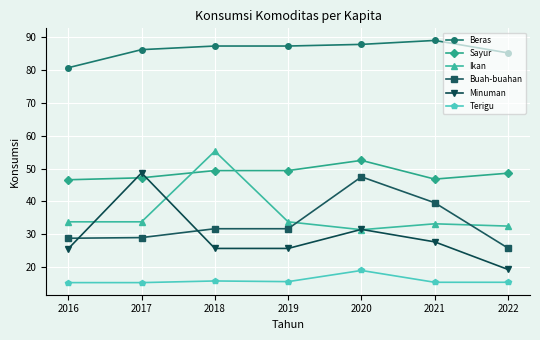

Which series has the largest total across all categories?

Beras